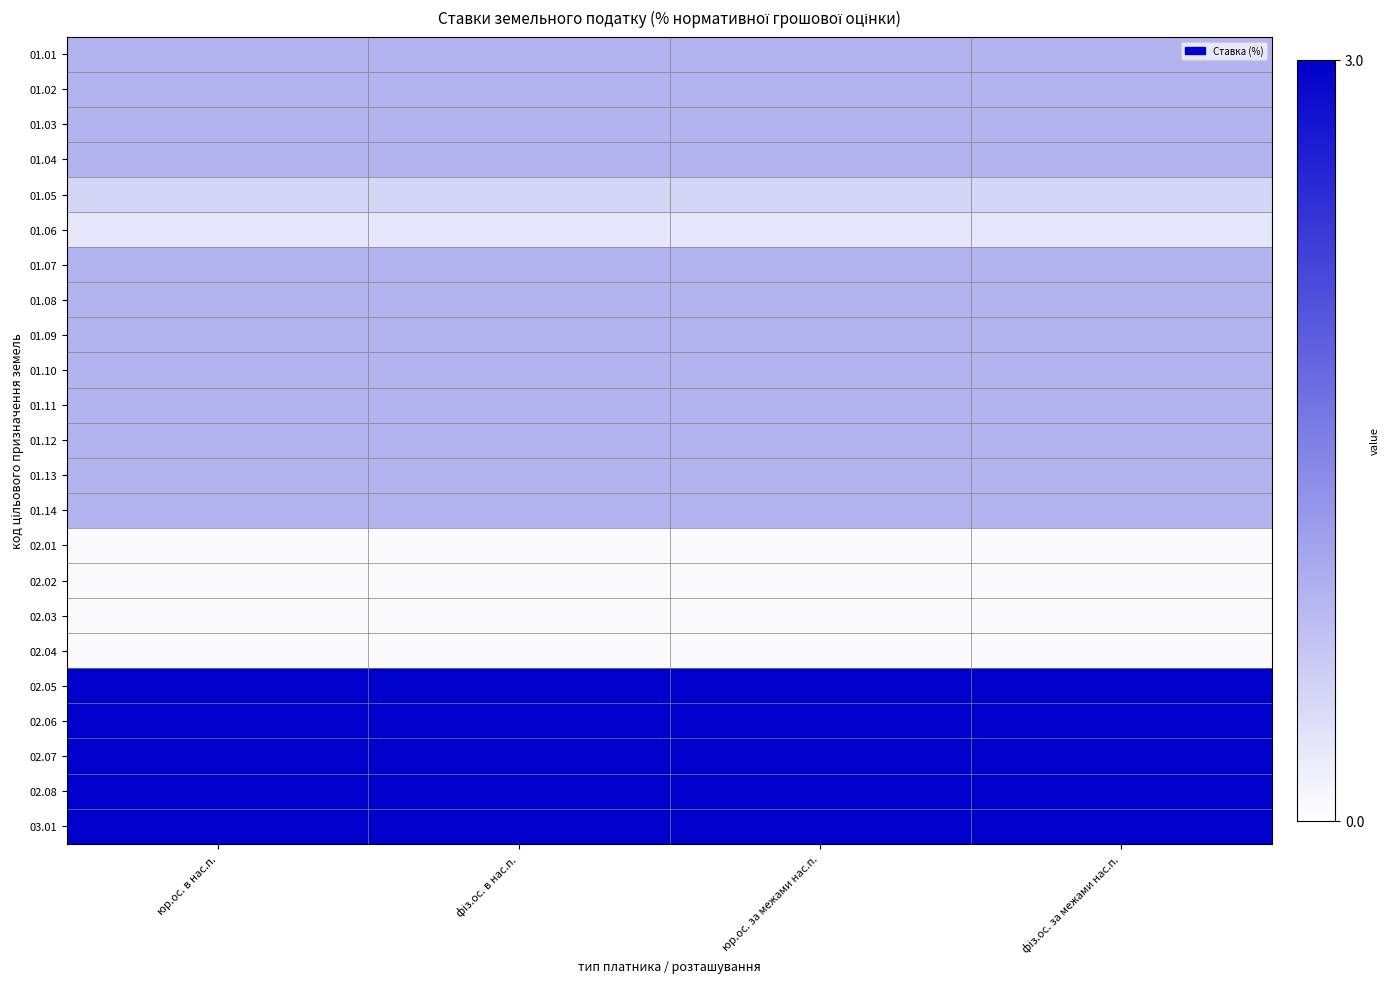

Rank the series by their maximum value, from highest to lowest.

02.05, 02.06, 02.07, 02.08, 03.01, 01.01, 01.02, 01.03, 01.04, 01.07, 01.08, 01.09, 01.10, 01.11, 01.12, 01.13, 01.14, 01.05, 01.06, 02.01, 02.02, 02.03, 02.04